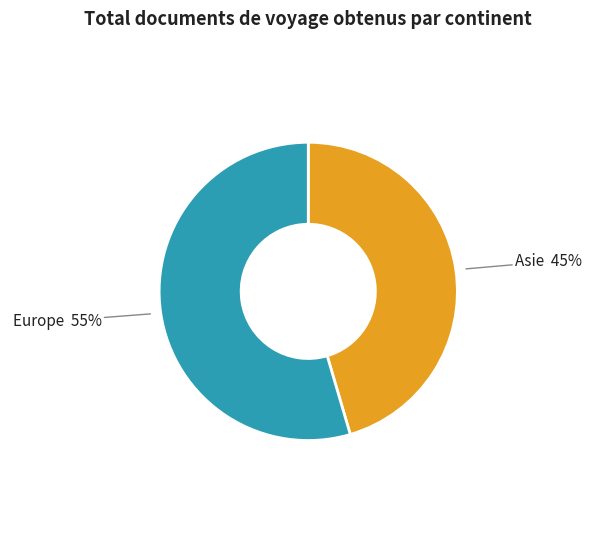

How many slices are in this pie chart?

2